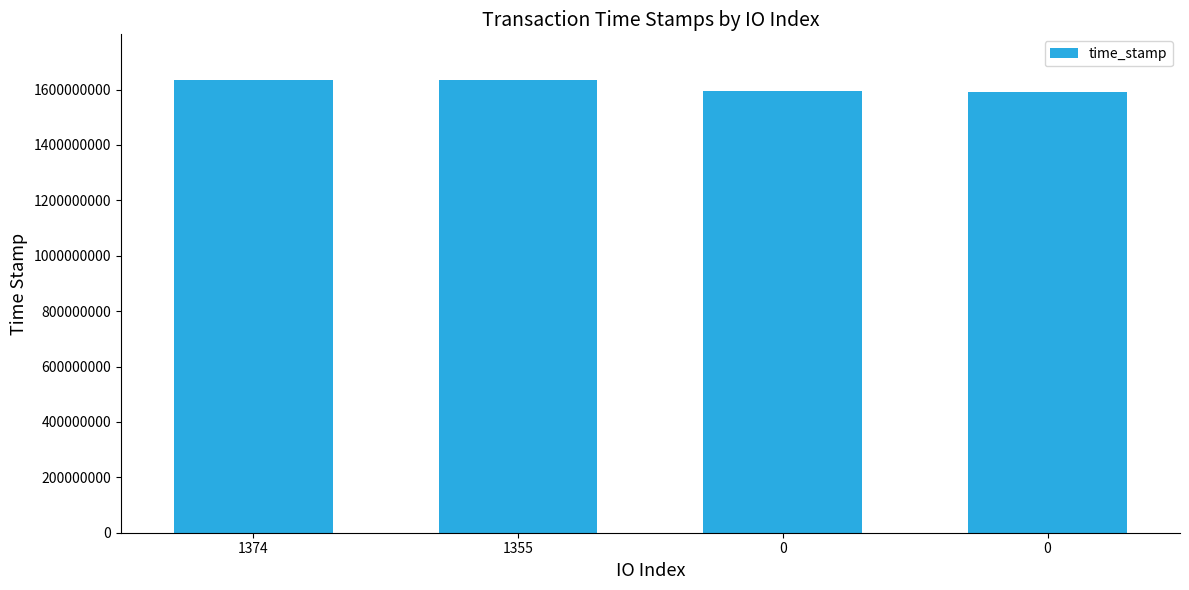

The value at 1374 is 961652996. True or false?

False